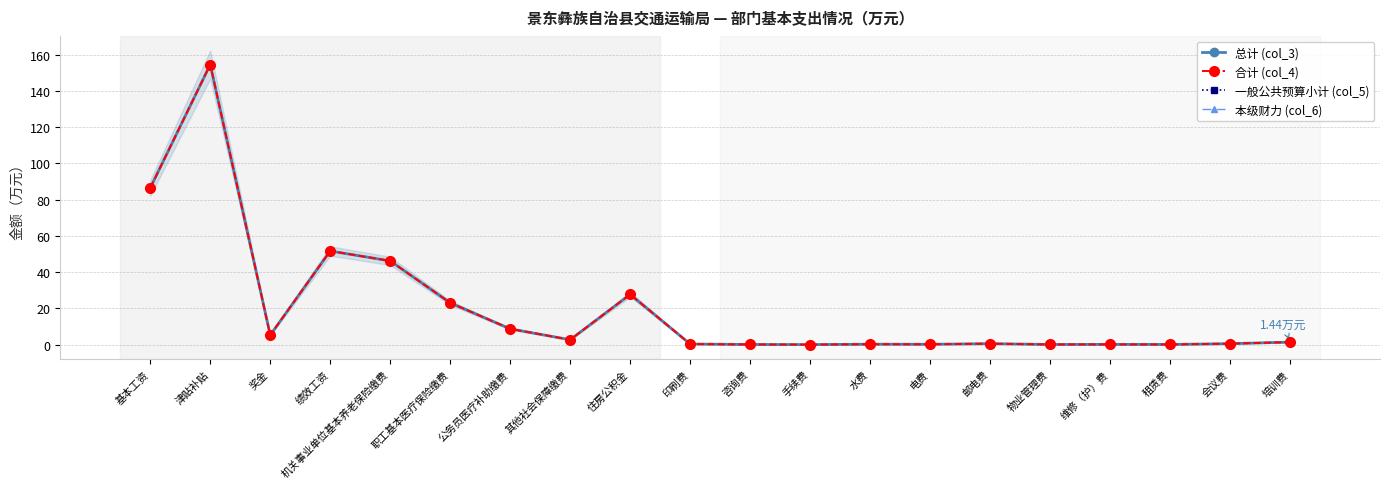

At which category is the sum across all series the highest?

津贴补贴